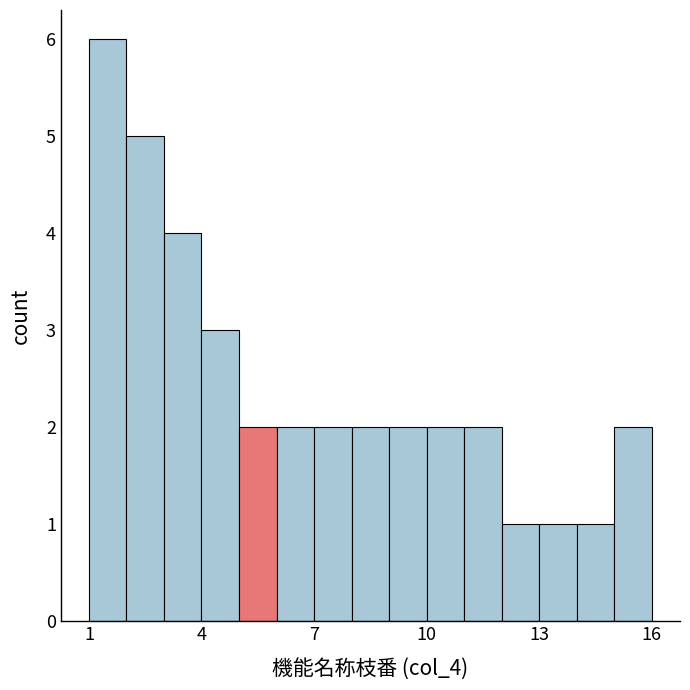

Around what value on the x-axis is the tallest bar? Give the approximate position of its centre, as read against the axis.

1.5